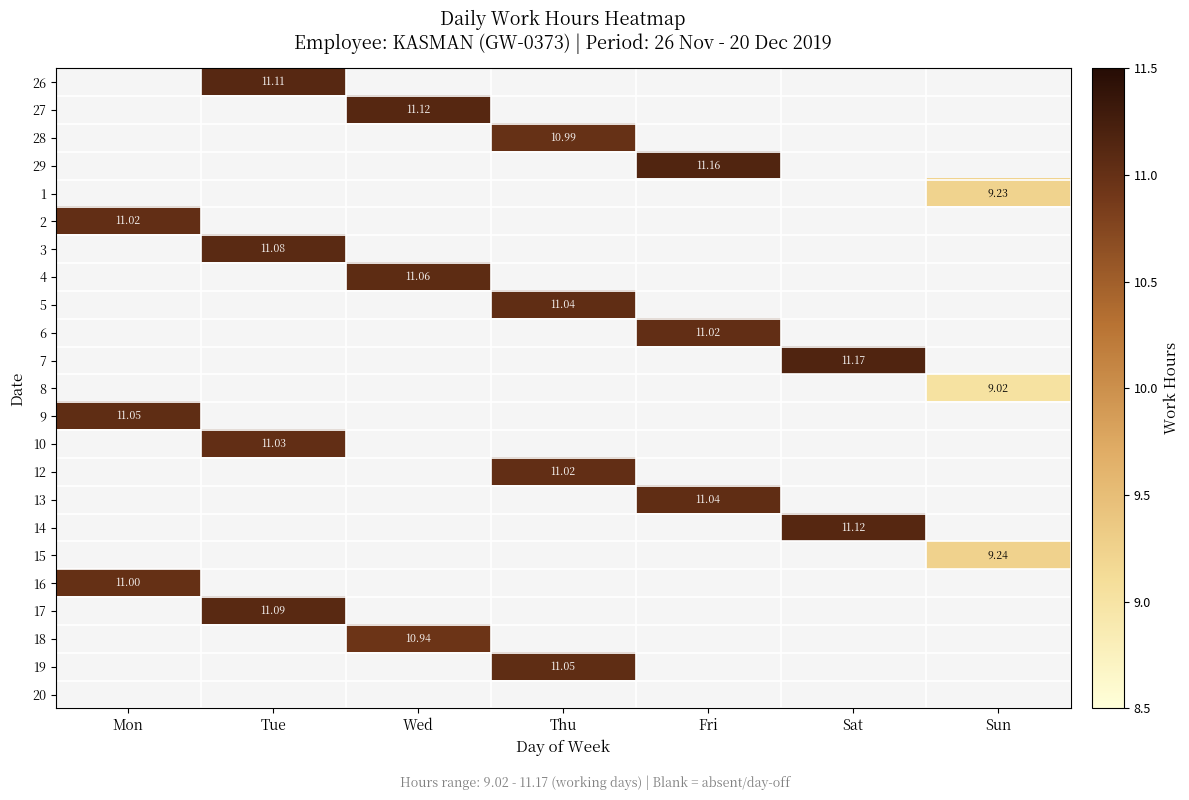

How many positive values does the 6 series have?

1